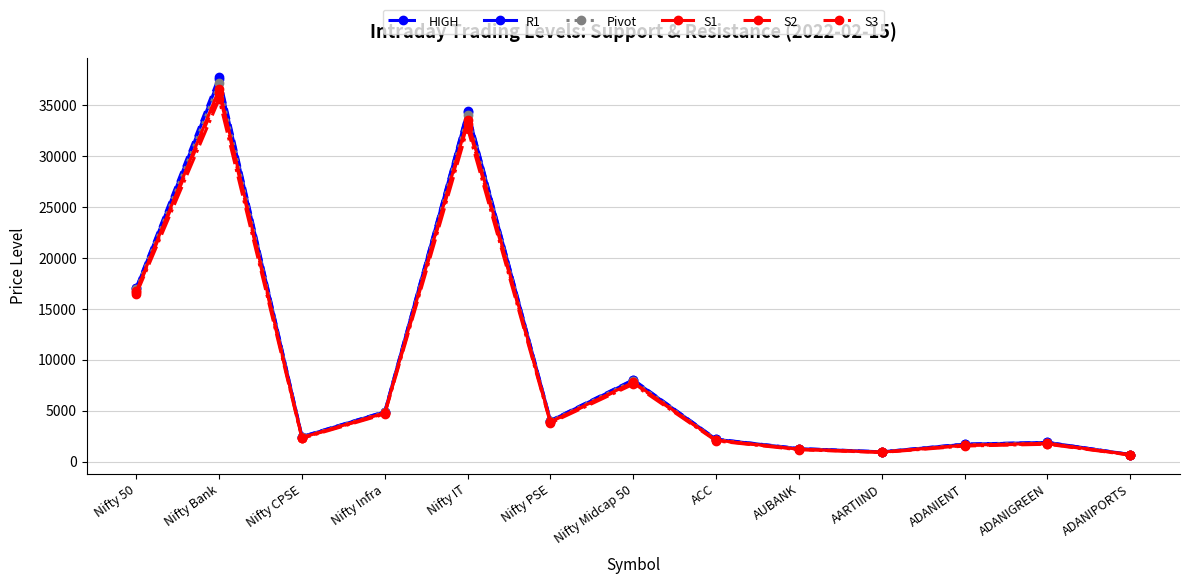

At which category does the chart reach its peak across all series?

Nifty Bank